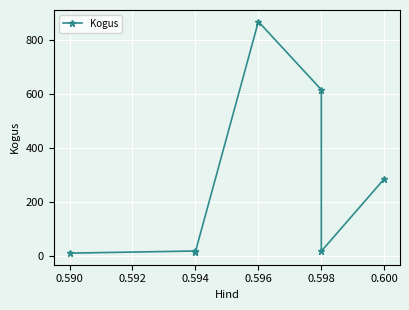

What is the change in value from 0.598 to 0.594?

+1